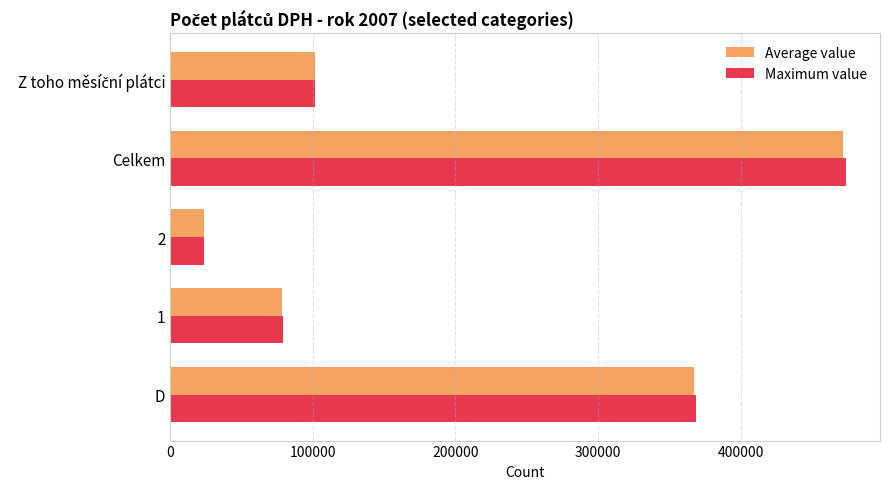

What is the total value across all series at Celkem?

945940.8